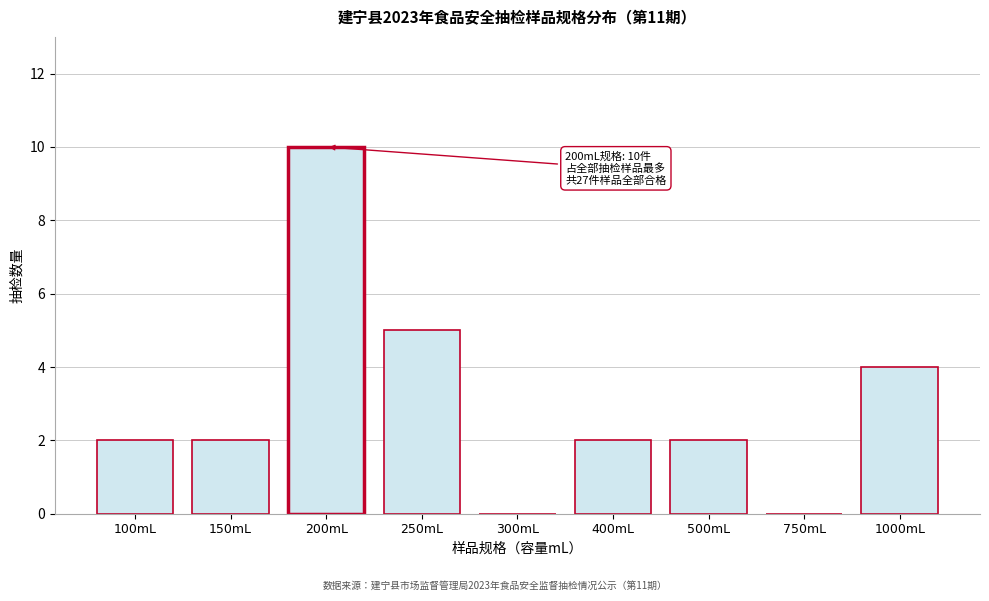

Reading right to left, what are all the values shown in this chart?

1000mL=4	750mL=0	500mL=2	400mL=2	300mL=0	250mL=5	200mL=10	150mL=2	100mL=2